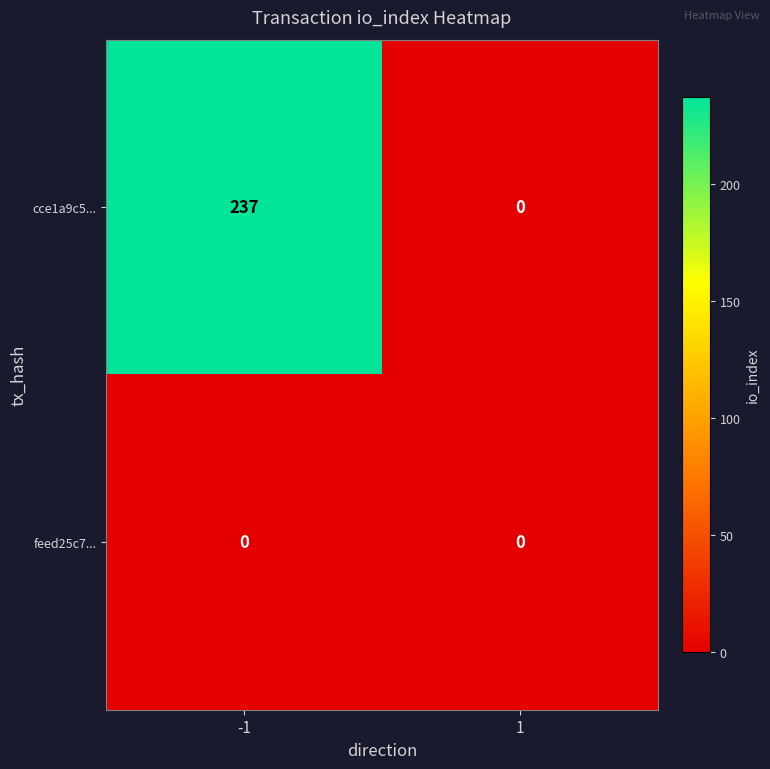

True or false: cce1a9c5... has a value of 0 at 1.

True